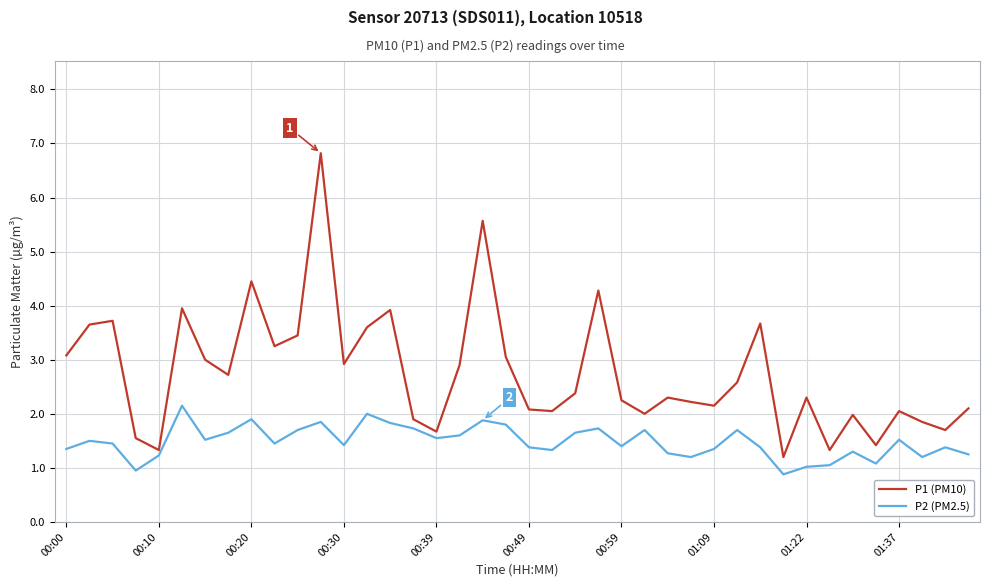

What is the smallest value displayed?

0.9